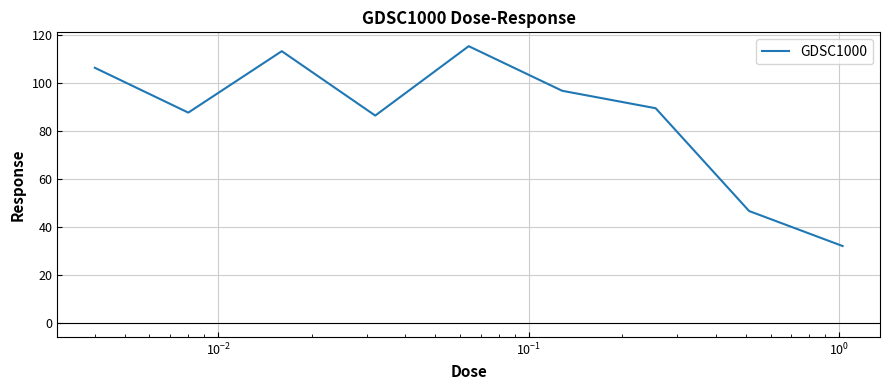

What is the maximum value shown in the chart?

115.2